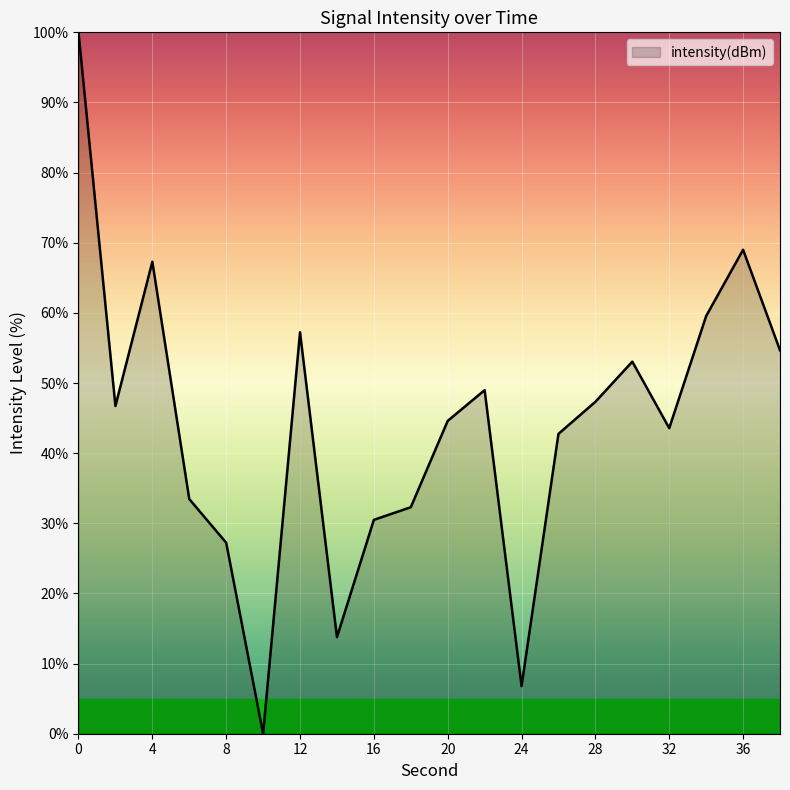

What is the difference between the maximum and minimum values?

100.0